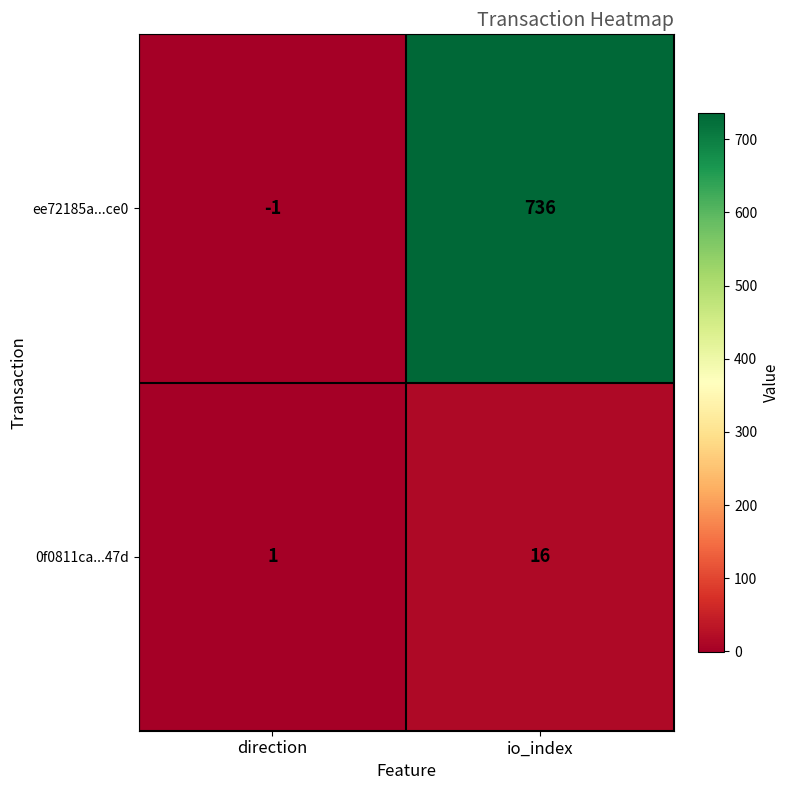

Reading left to right, list all the values displayed in this chart.

ee72185a...ce0: direction=-1	io_index=736
0f0811ca...47d: direction=1	io_index=16